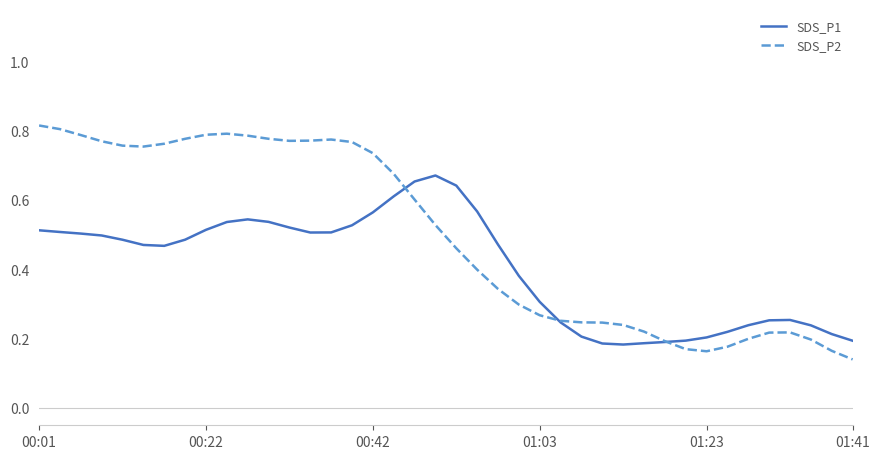

Which series has the largest total across all categories?

SDS_P2